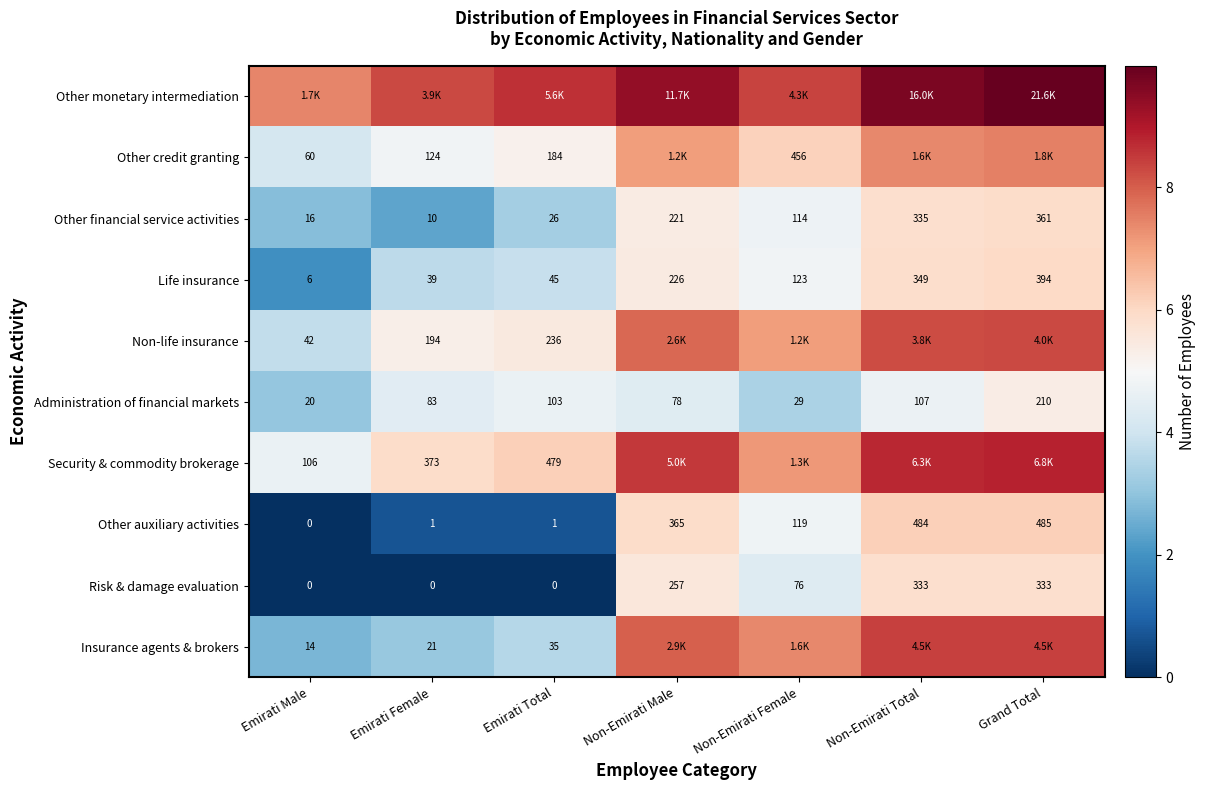

Which category has the lowest value in the Life insurance series?

Emirati Male